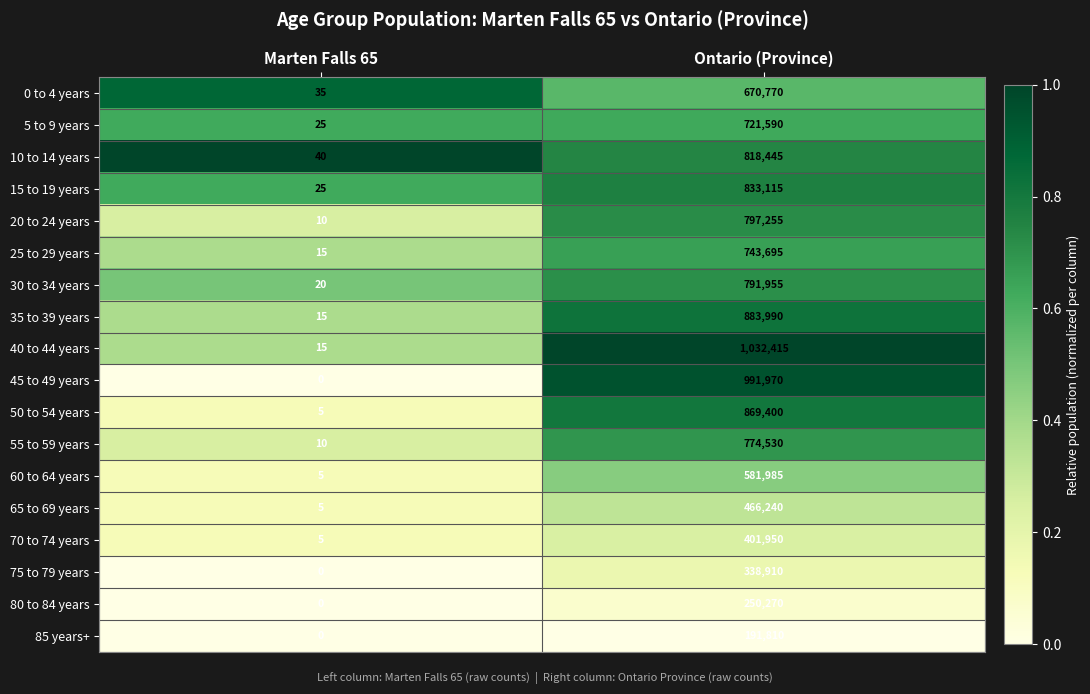

What is the average value of the 60 to 64 years series?

290995